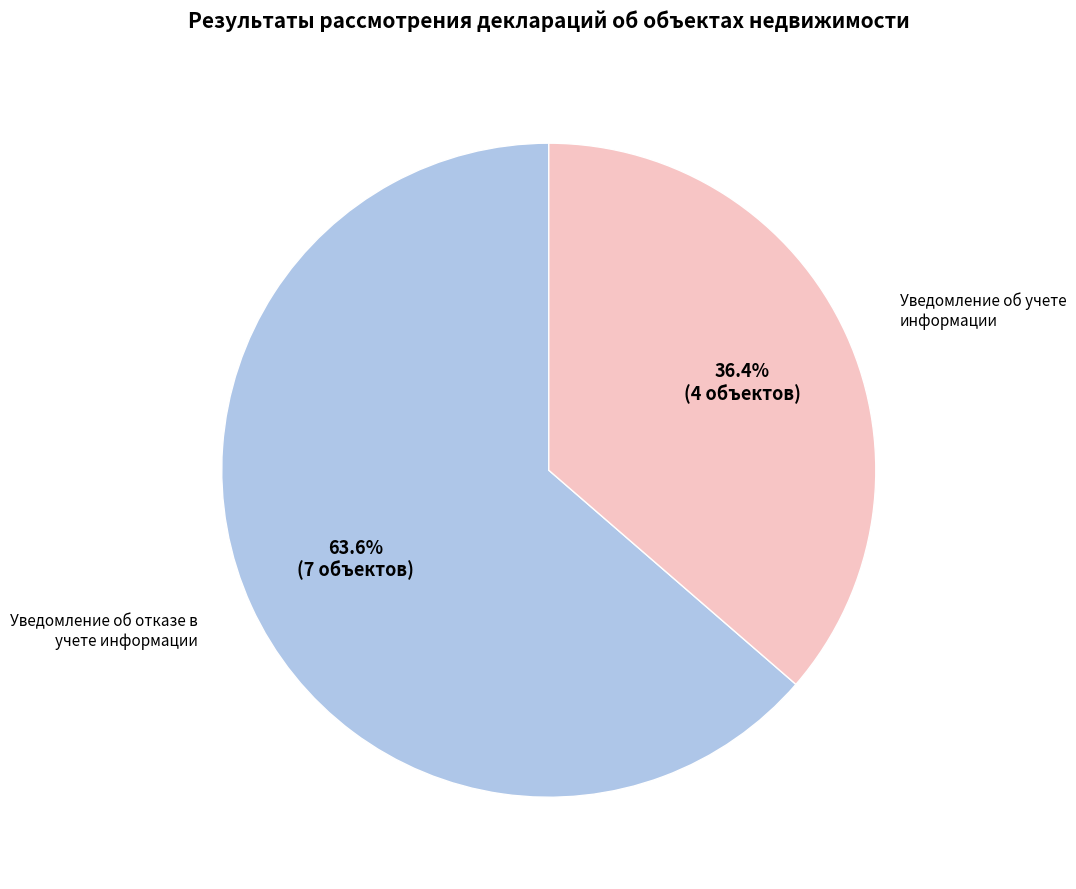

Does any single category account for the majority?

Yes